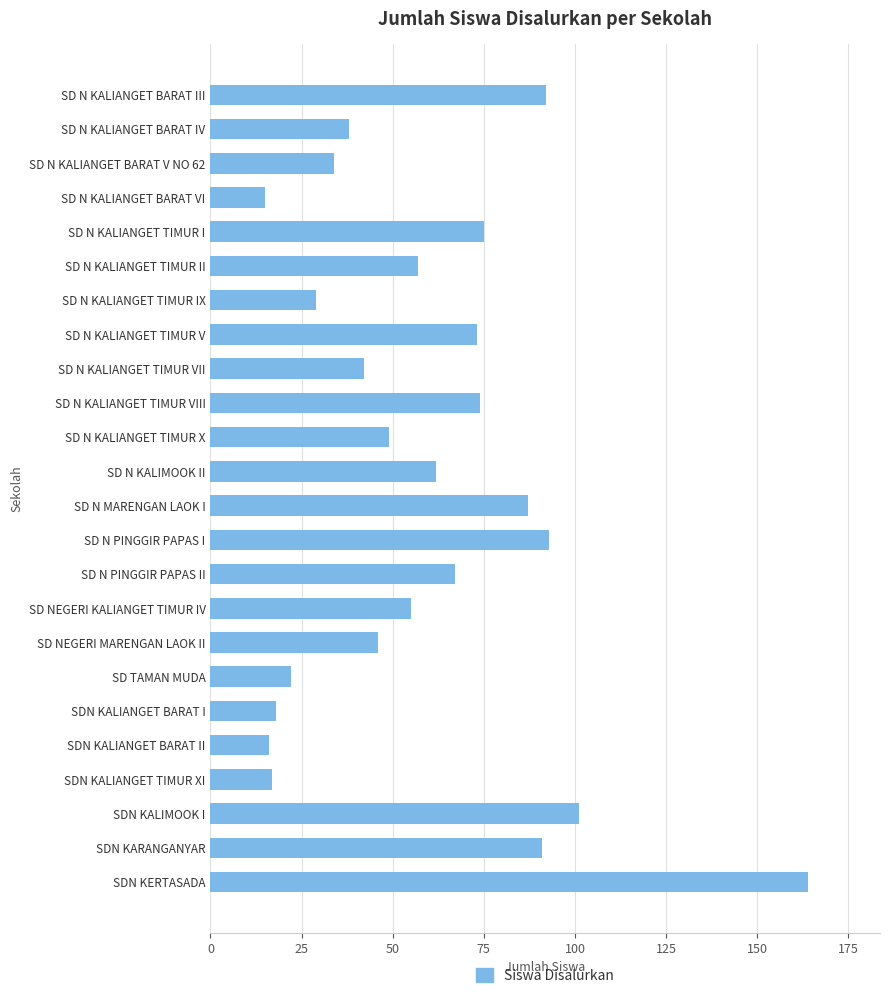

Is it true that the value at SDN KALIANGET BARAT II is 6?

False